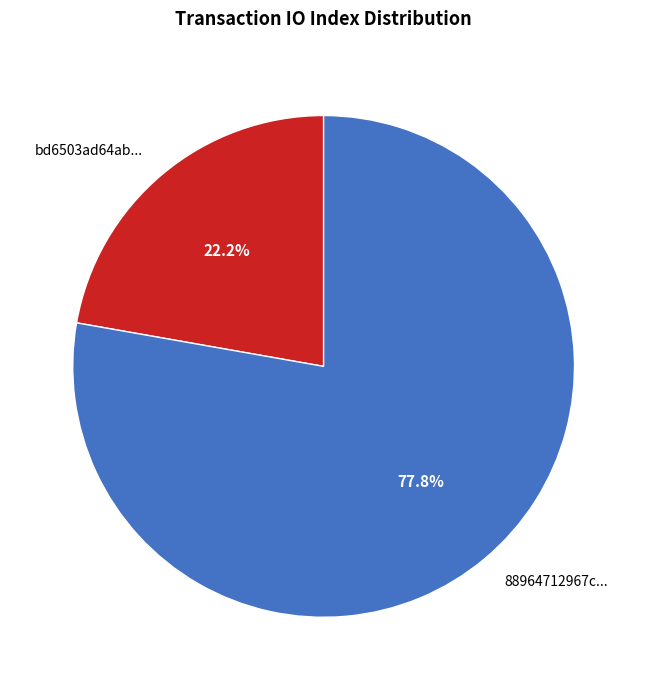

Rank the categories by value from lowest to highest.

bd6503ad64ab..., 88964712967c...